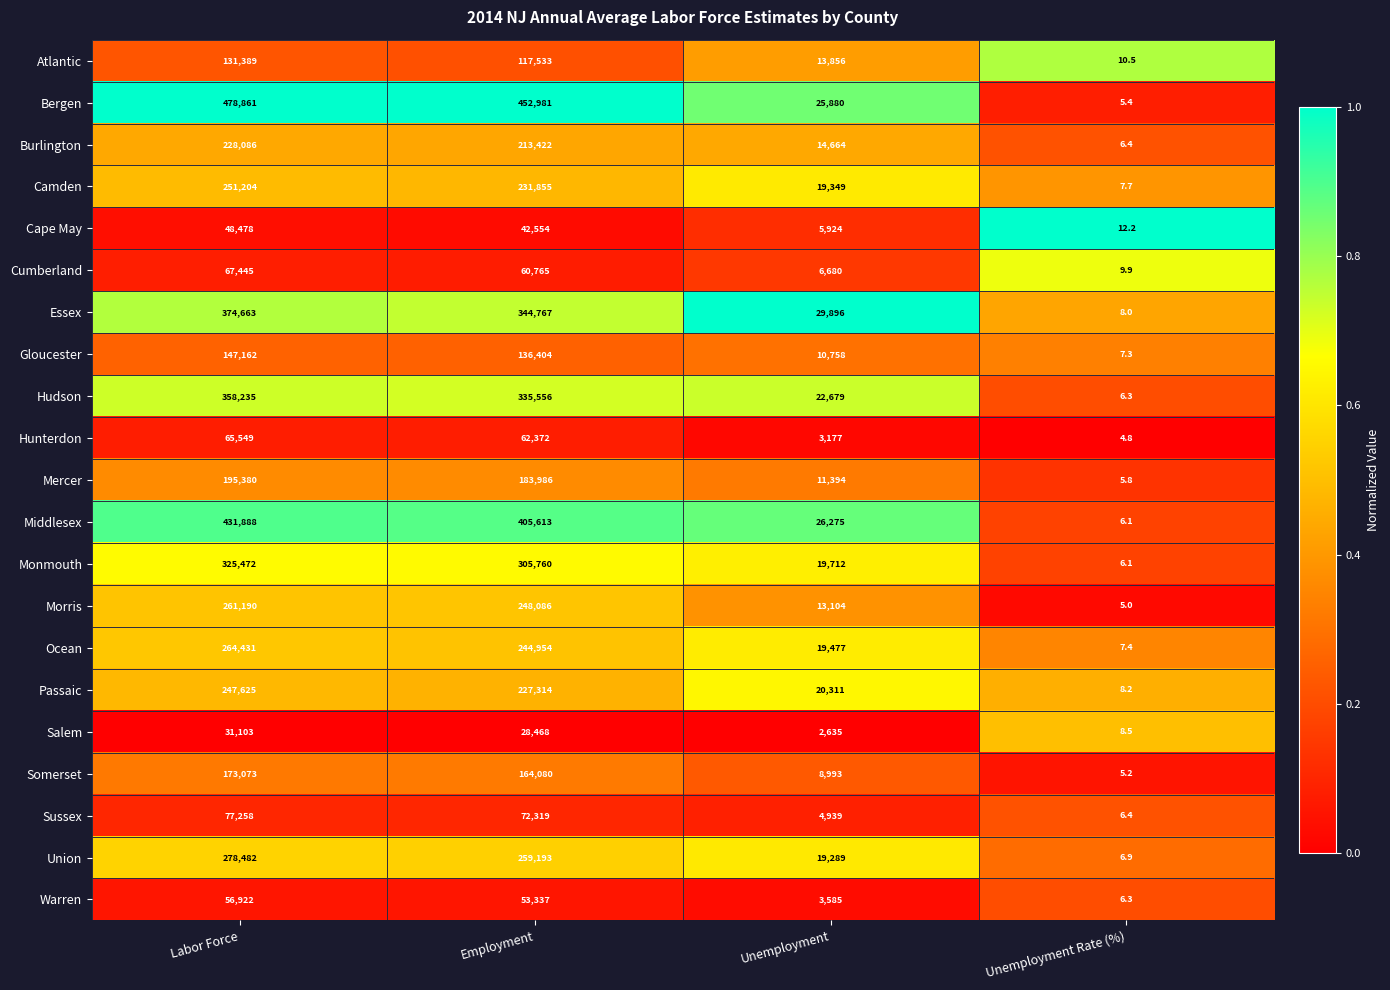

Is it true that Atlantic equals 7128.8 at Unemployment?

False